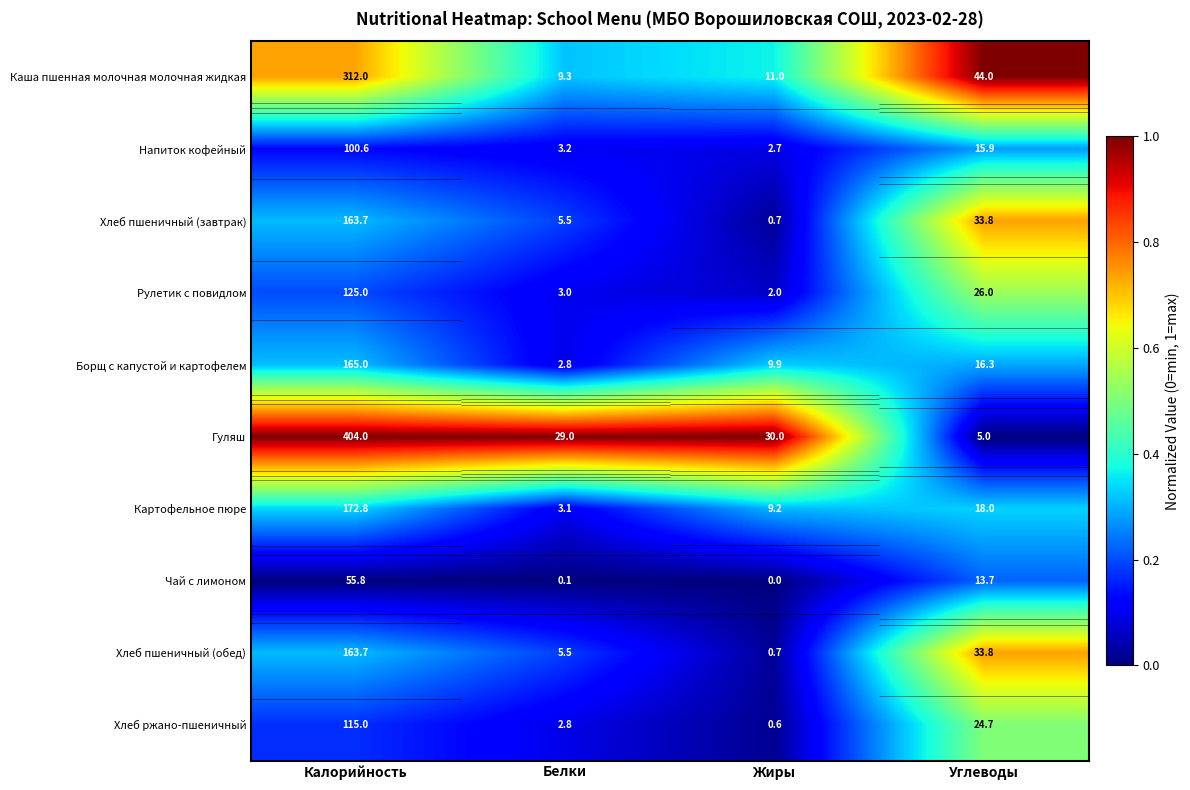

At which label is Каша пшенная молочная молочная жидкая closest to 0?

Белки